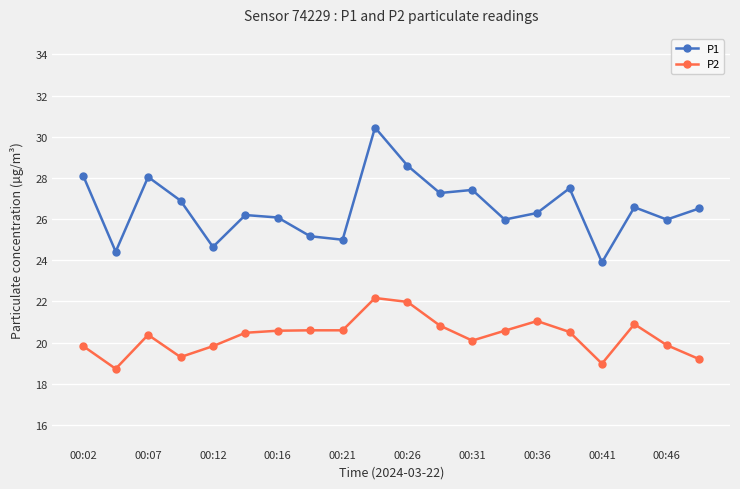

What is the sum of all P2 values?

406.5